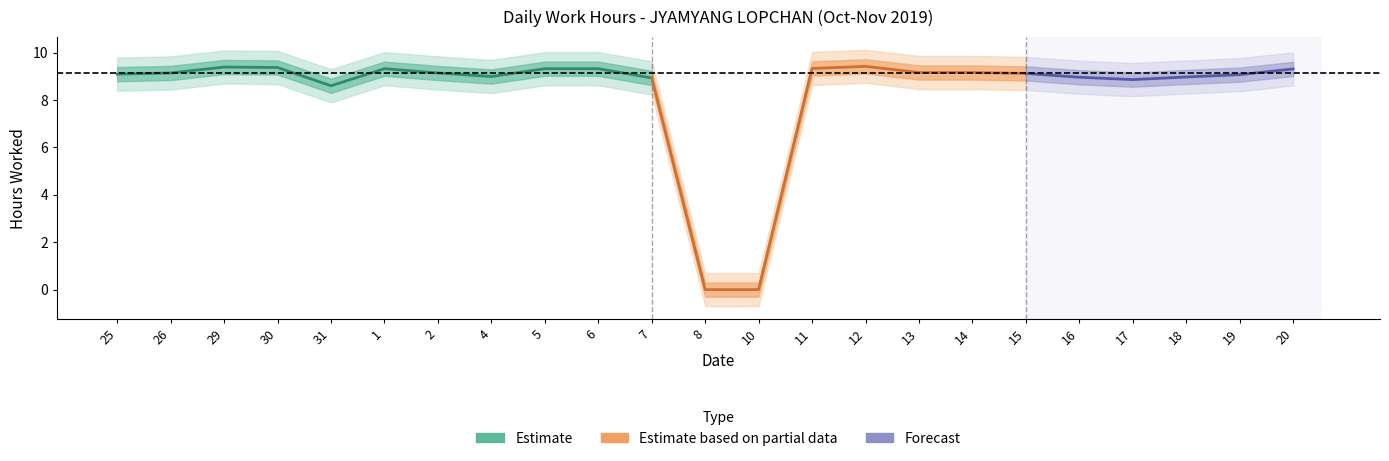

True or false: the data shows 9.3 at 20.

True